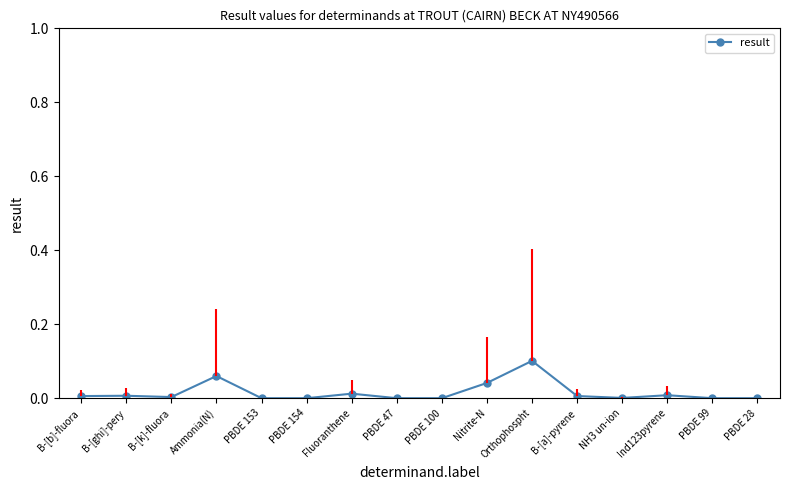

What position from the right is B-[k]-fluora?

14